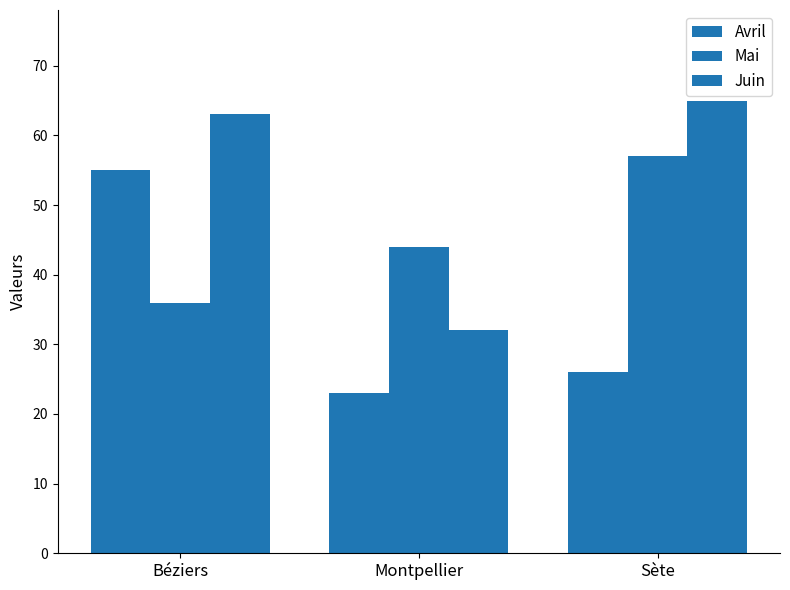

What is the value of the Avril bar at the 2nd from the left?

23